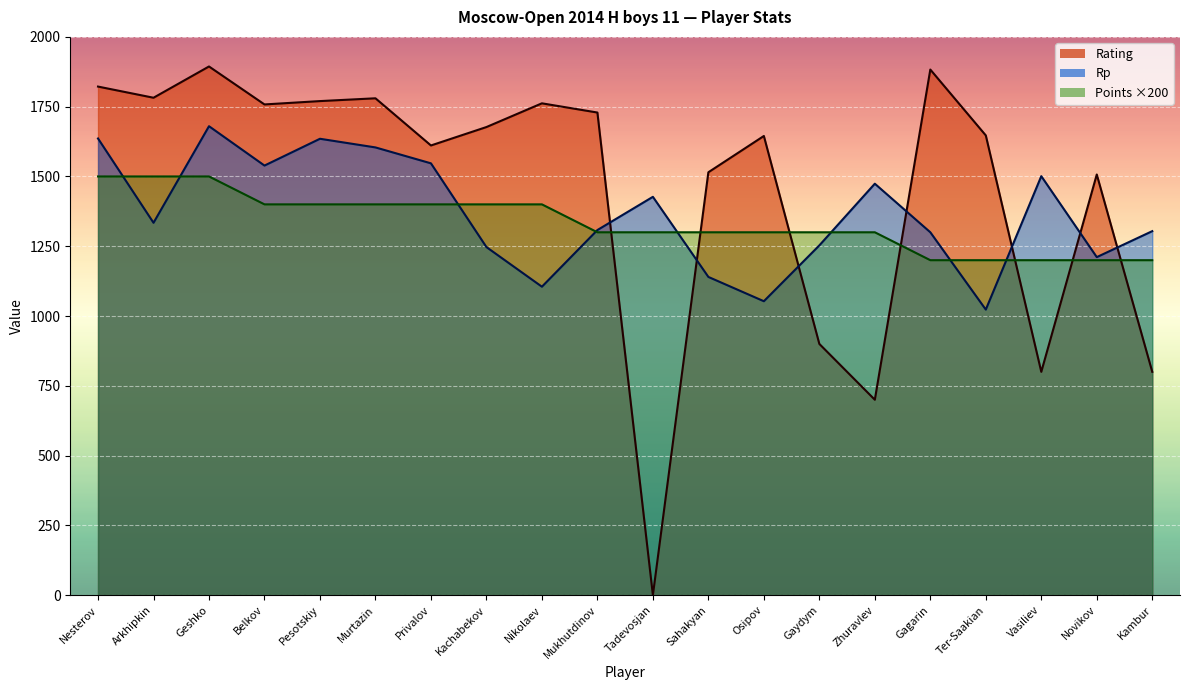

Rank the series by their average value, from highest to lowest.

Rating, Rp, Points